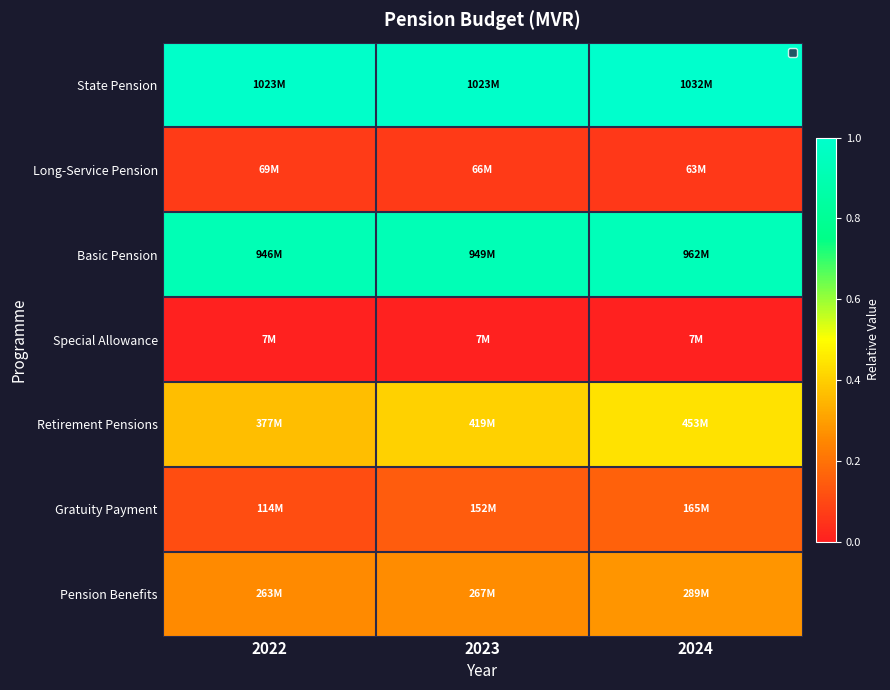

Between 2024 and 2022, which is larger?

2024